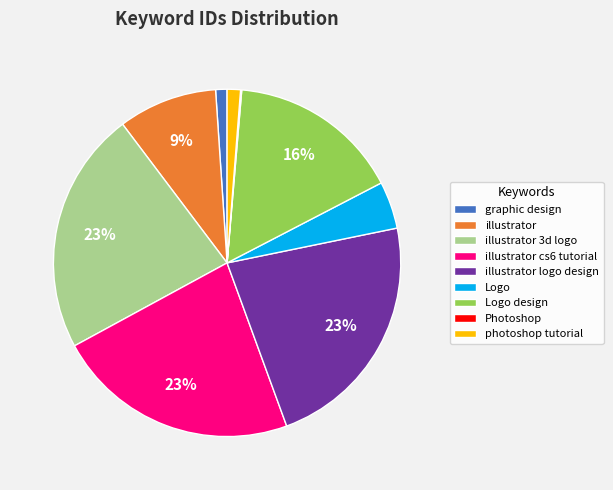

To the nearest percent, what is the combined percentage of Logo and illustrator logo design?

27%